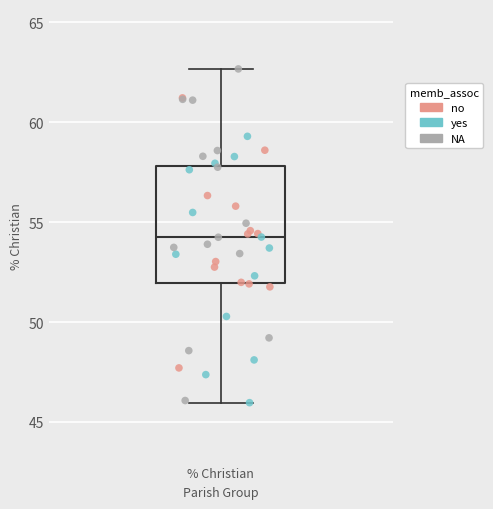

Transcribe this box plot: give where the median line is, the range the box spans, and where the two whiskers end, as read against the y-axis. The values are not printed on the chart, so give them approximately, as read against the axis.

median 54.5, box 52.0 to 58.0, whiskers 46.0 to 62.5